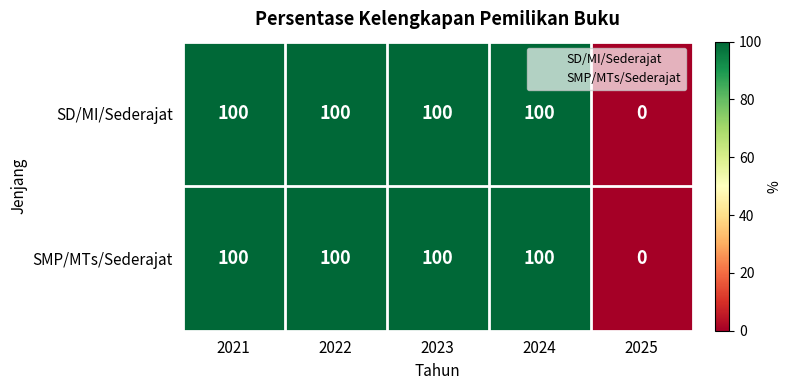

True or false: SMP/MTs/Sederajat has a value of 35 at 2024.

False